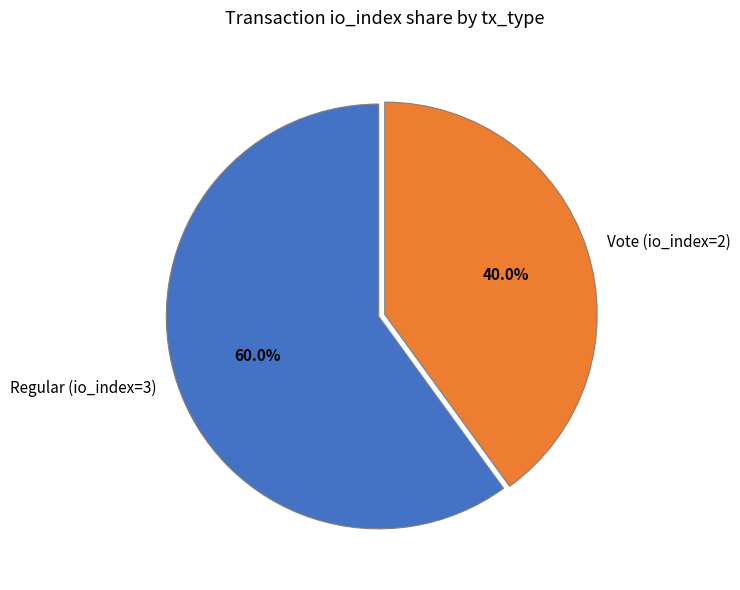

What is the ratio of the value at Vote (io_index=2) to the value at Regular (io_index=3)?

0.7